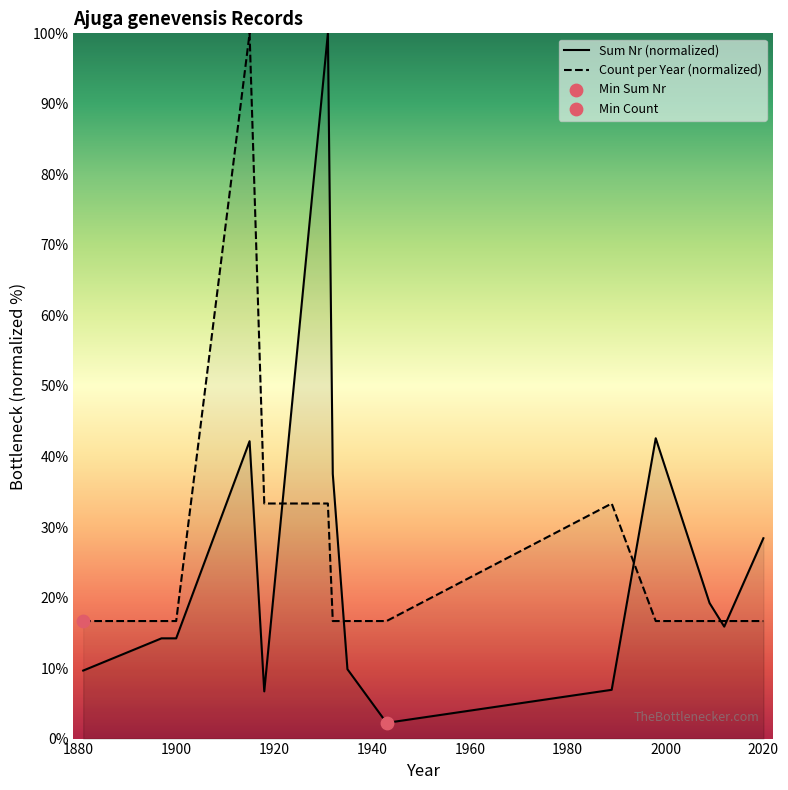

Which series has the largest total across all categories?

Count per Year (normalized)